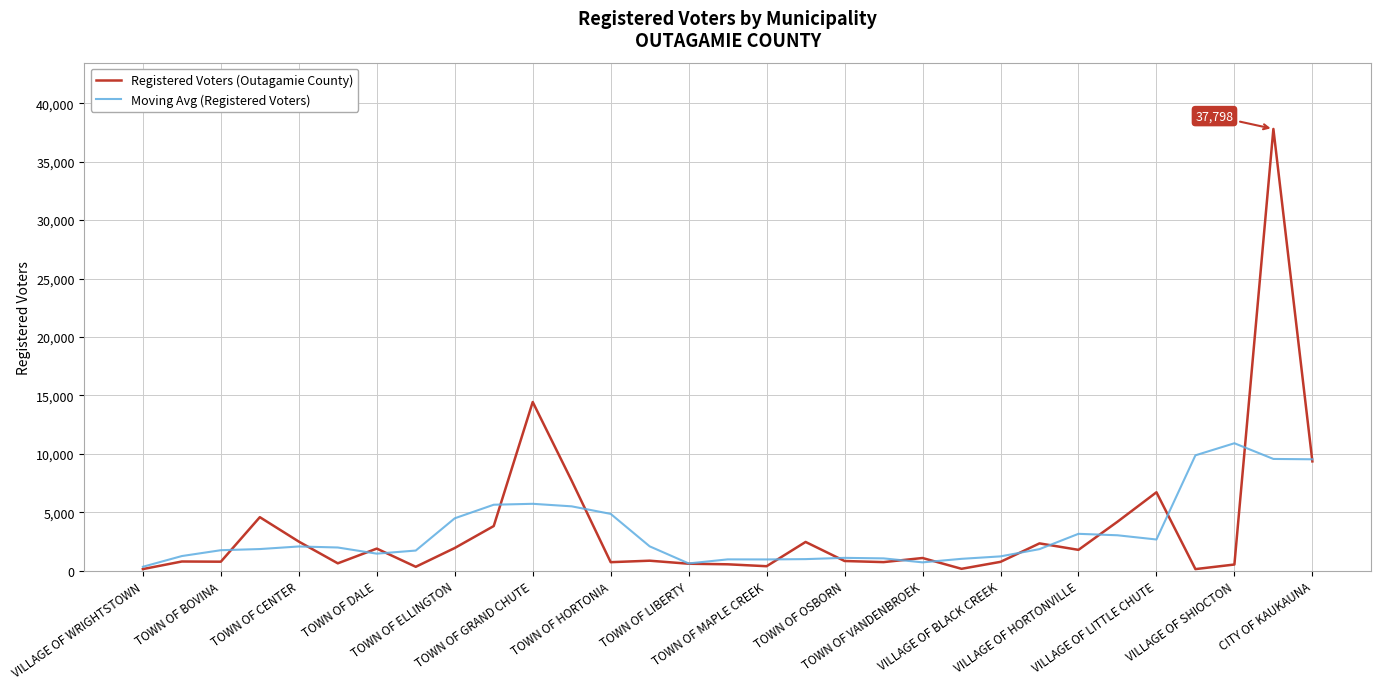

What is the average value of the Registered Voters (Outagamie County) series?

3604.3